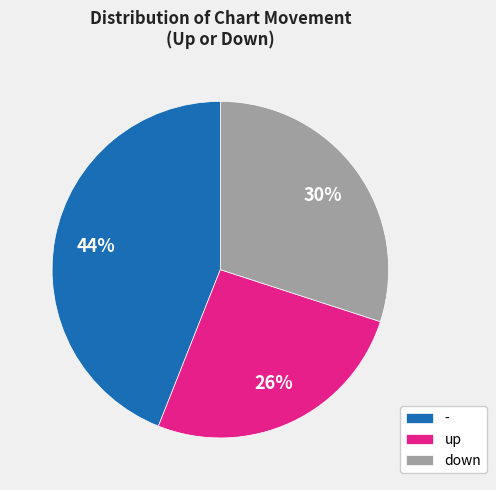

True or false: - accounts for 44% of the total.

True